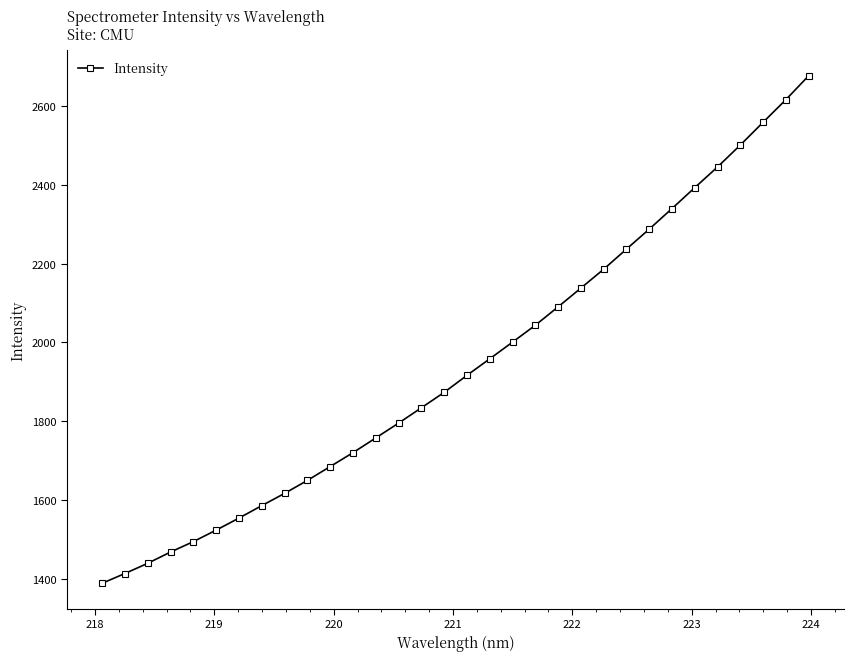

What is the value of the 26th point from the left?

2339.6